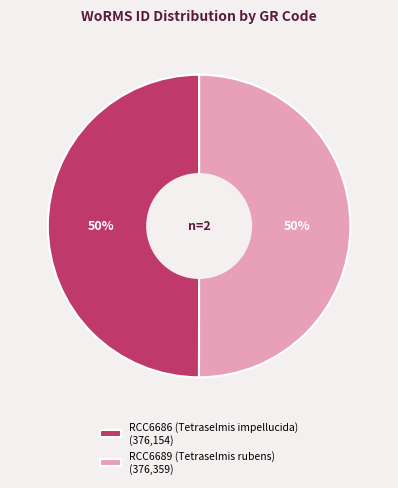

To the nearest percent, what percentage of the pie is RCC6686 (Tetraselmis impellucida) (376,154)?

50%